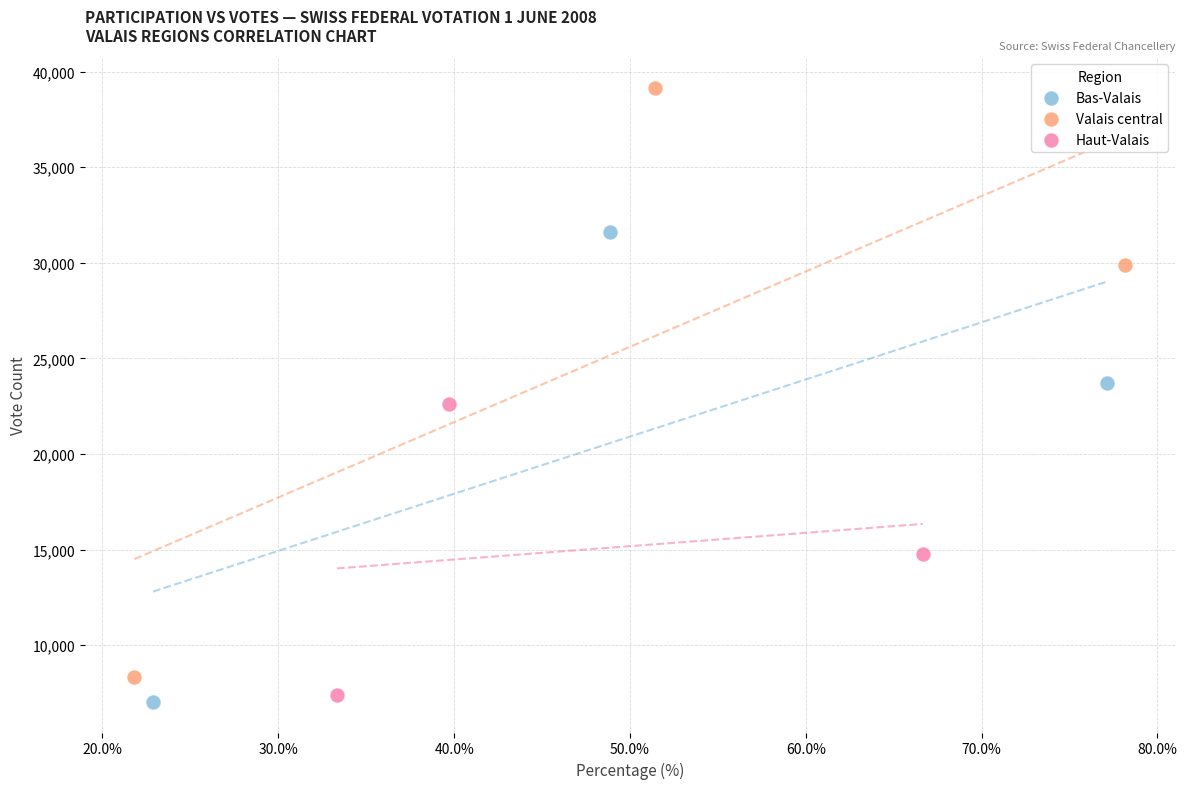

Which series contains the highest Y value?

Valais central